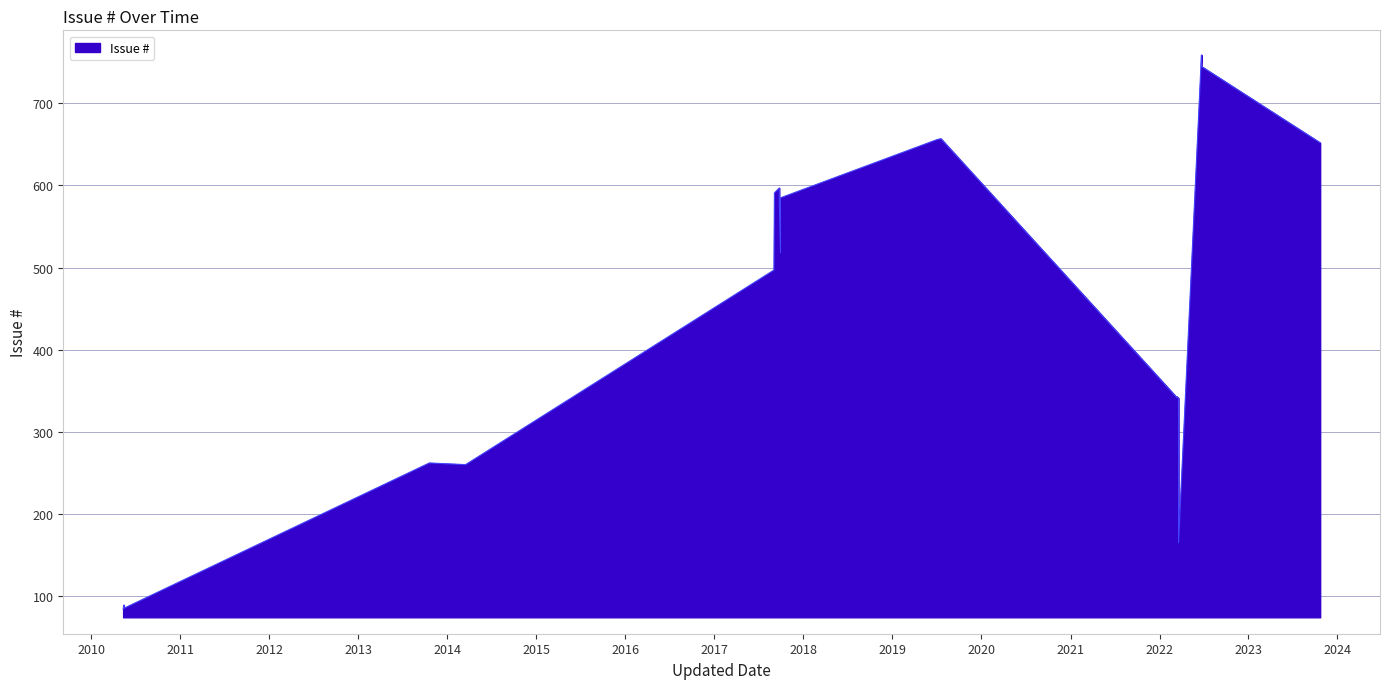

The value at 2017-09-29 is 180. True or false?

False